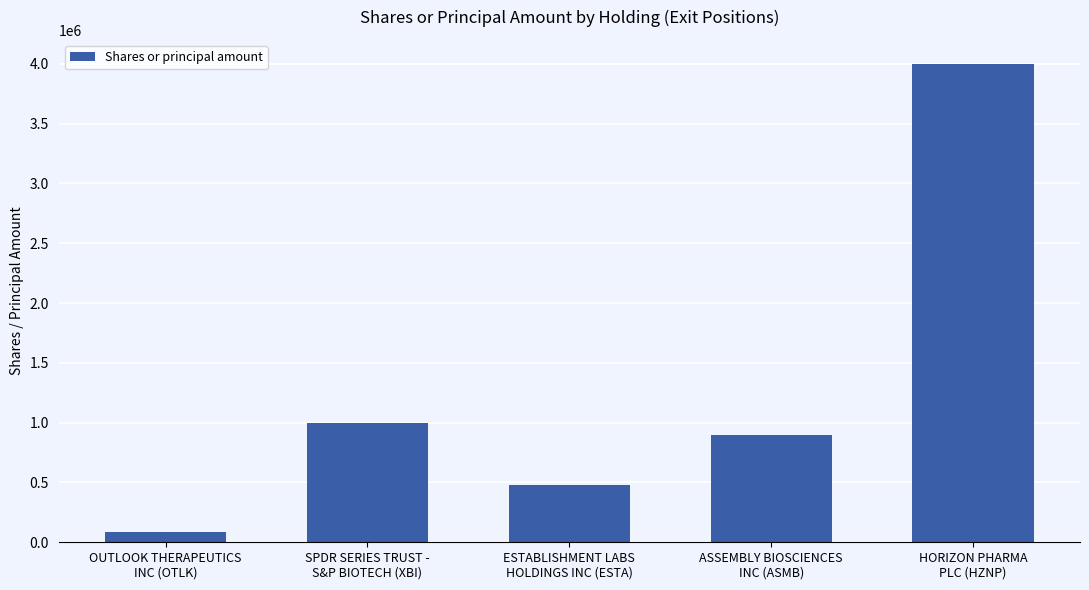

What is the change in value from SPDR SERIES TRUST -
S&P BIOTECH (XBI) to ASSEMBLY BIOSCIENCES
INC (ASMB)?

-100000